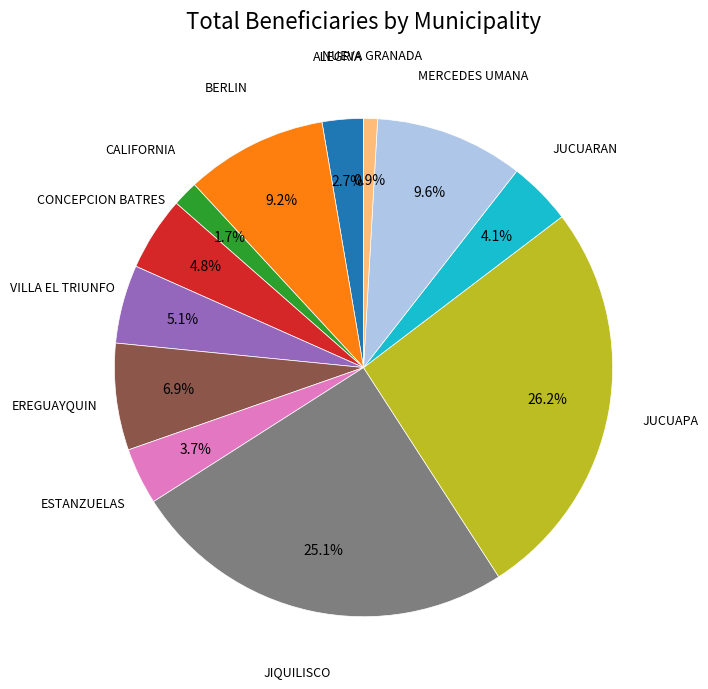

What is the largest slice in the pie chart?

JUCUAPA